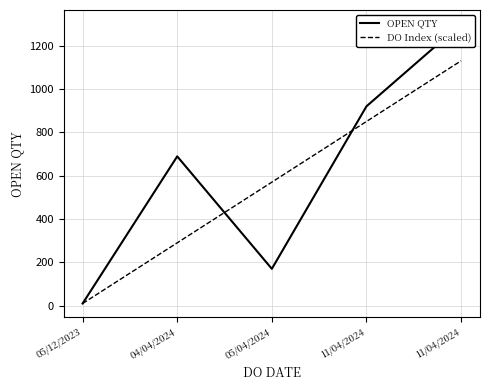

Which series has the largest total across all categories?

OPEN QTY